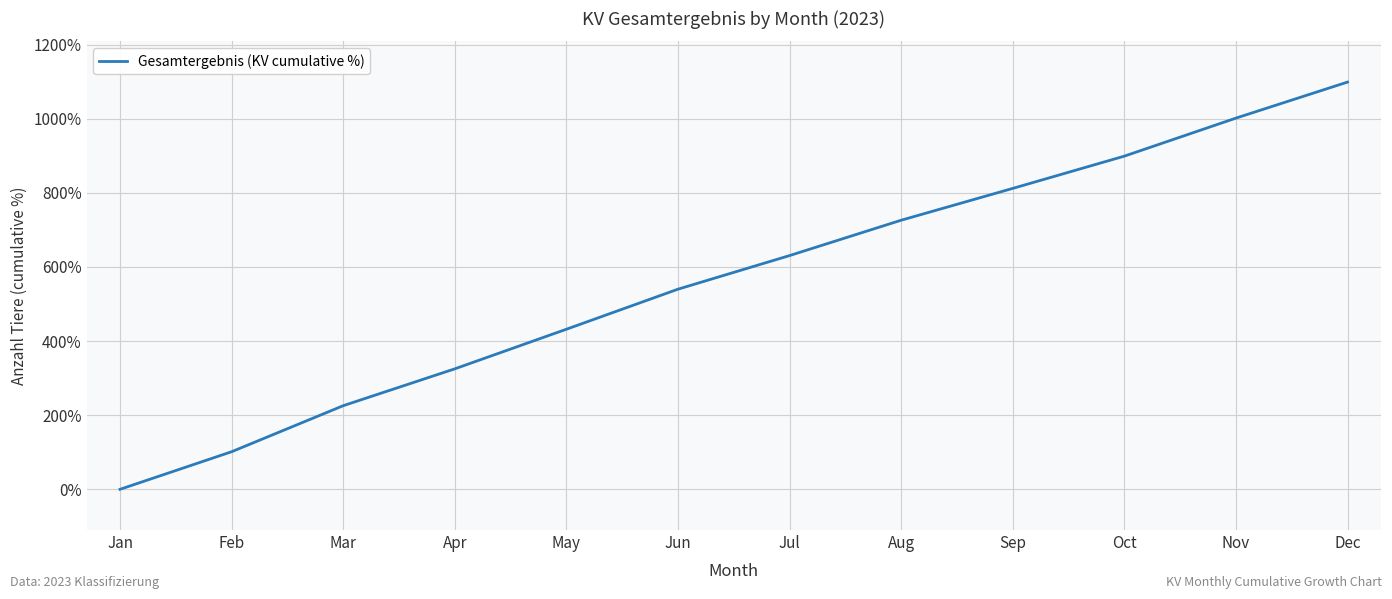

What is the sum of the values at Mar and Nov?

1227.4